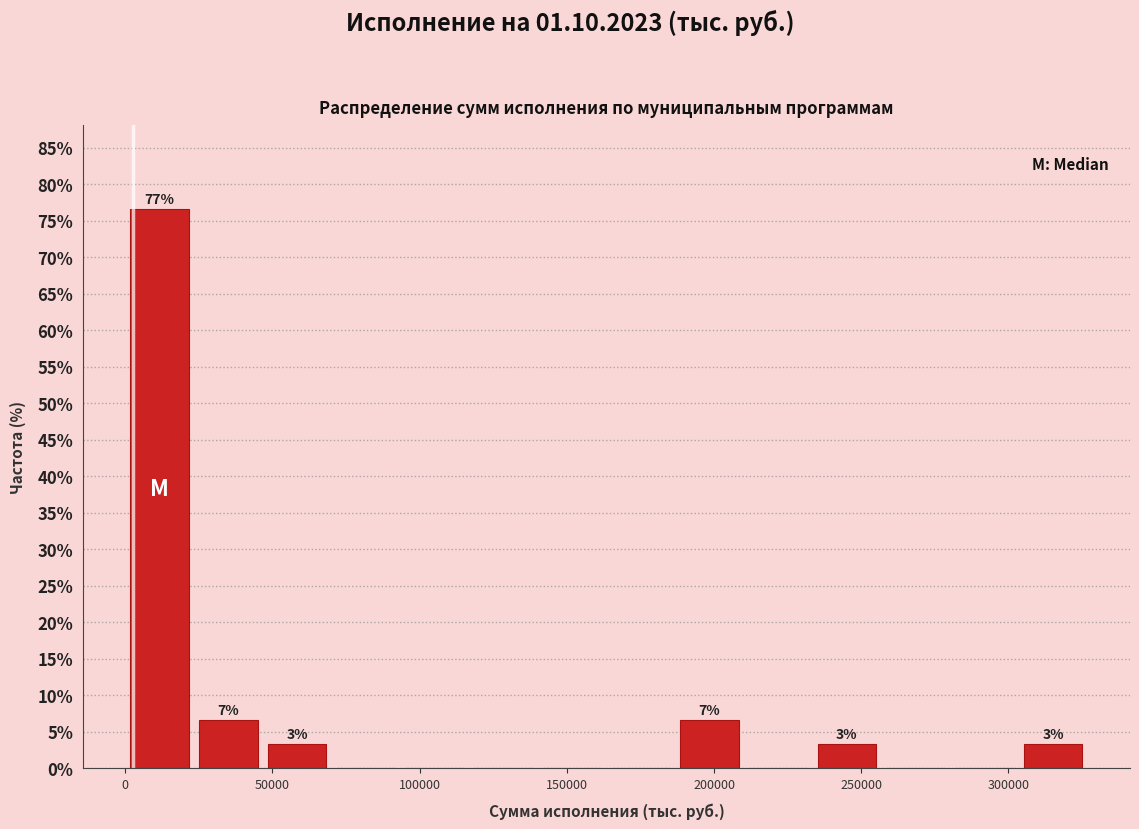

Over which range of the x-axis is the bar tallest?

0 to 25000